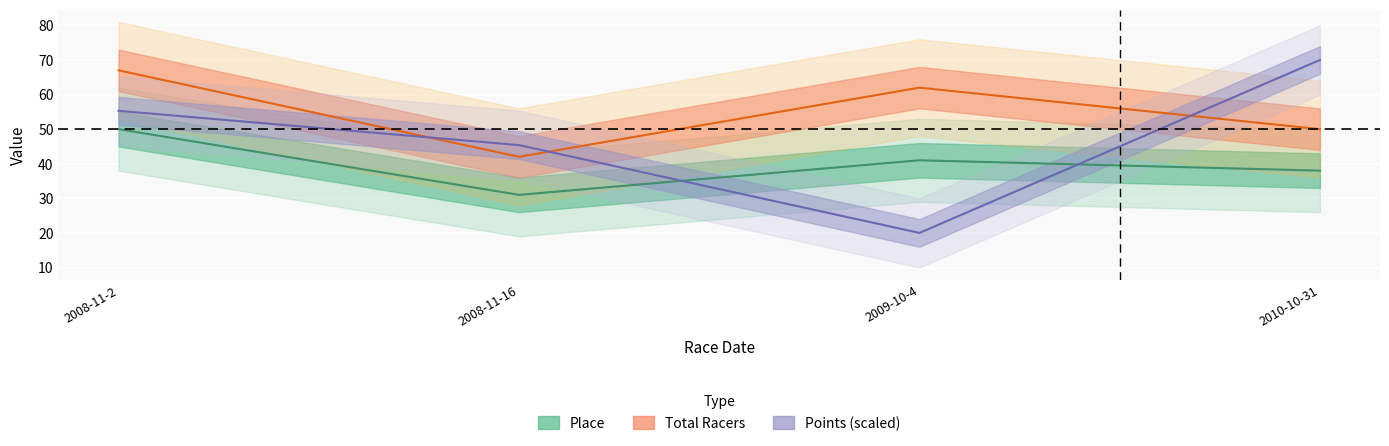

What position from the left is 2009-10-4?

3